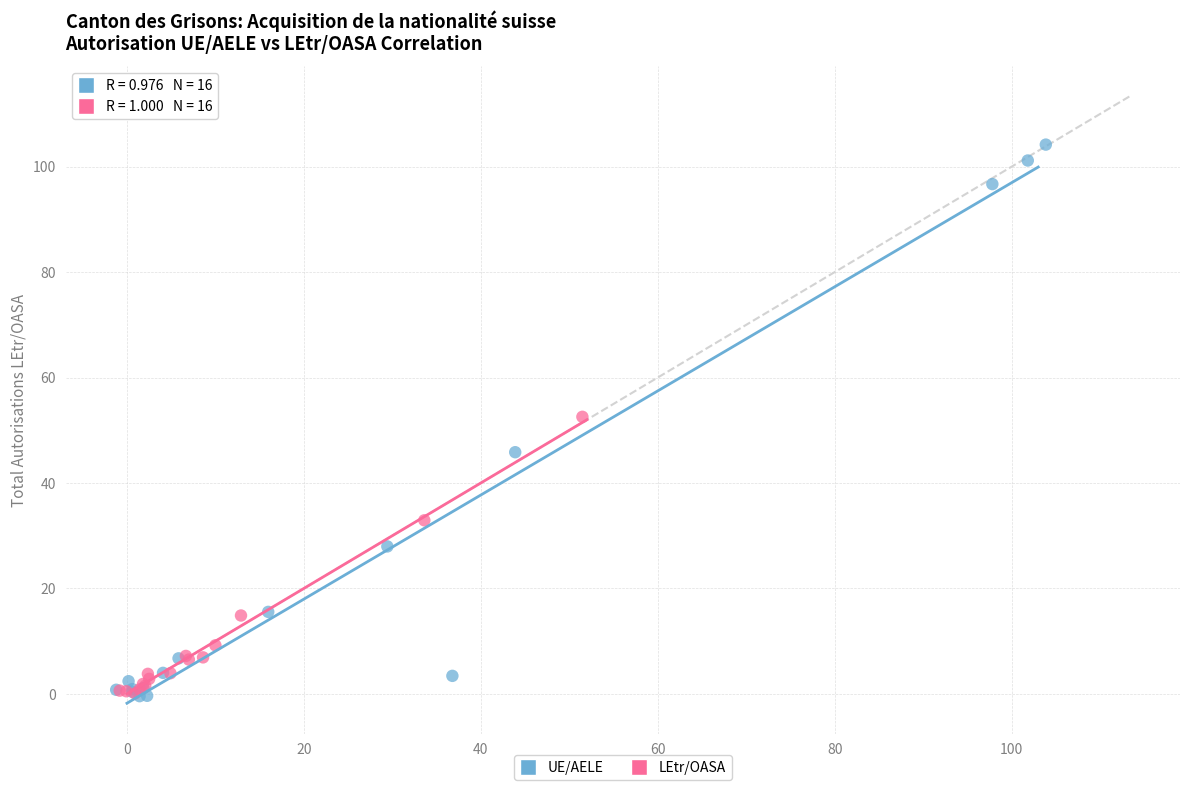

Which series has the largest Y range (max minus min)?

UE/AELE